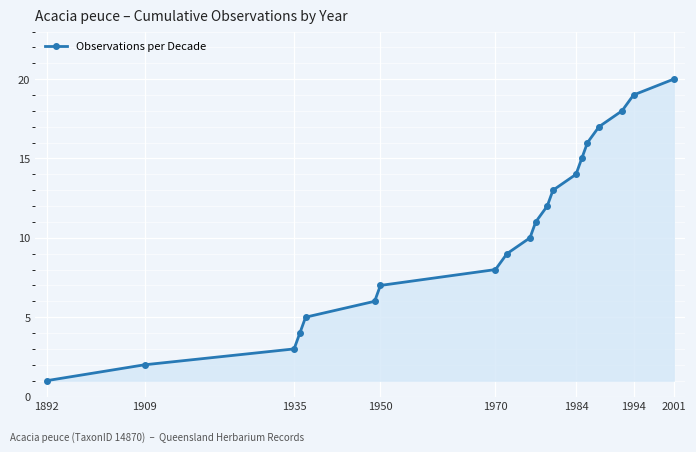

What is the difference between the maximum and minimum values?

19